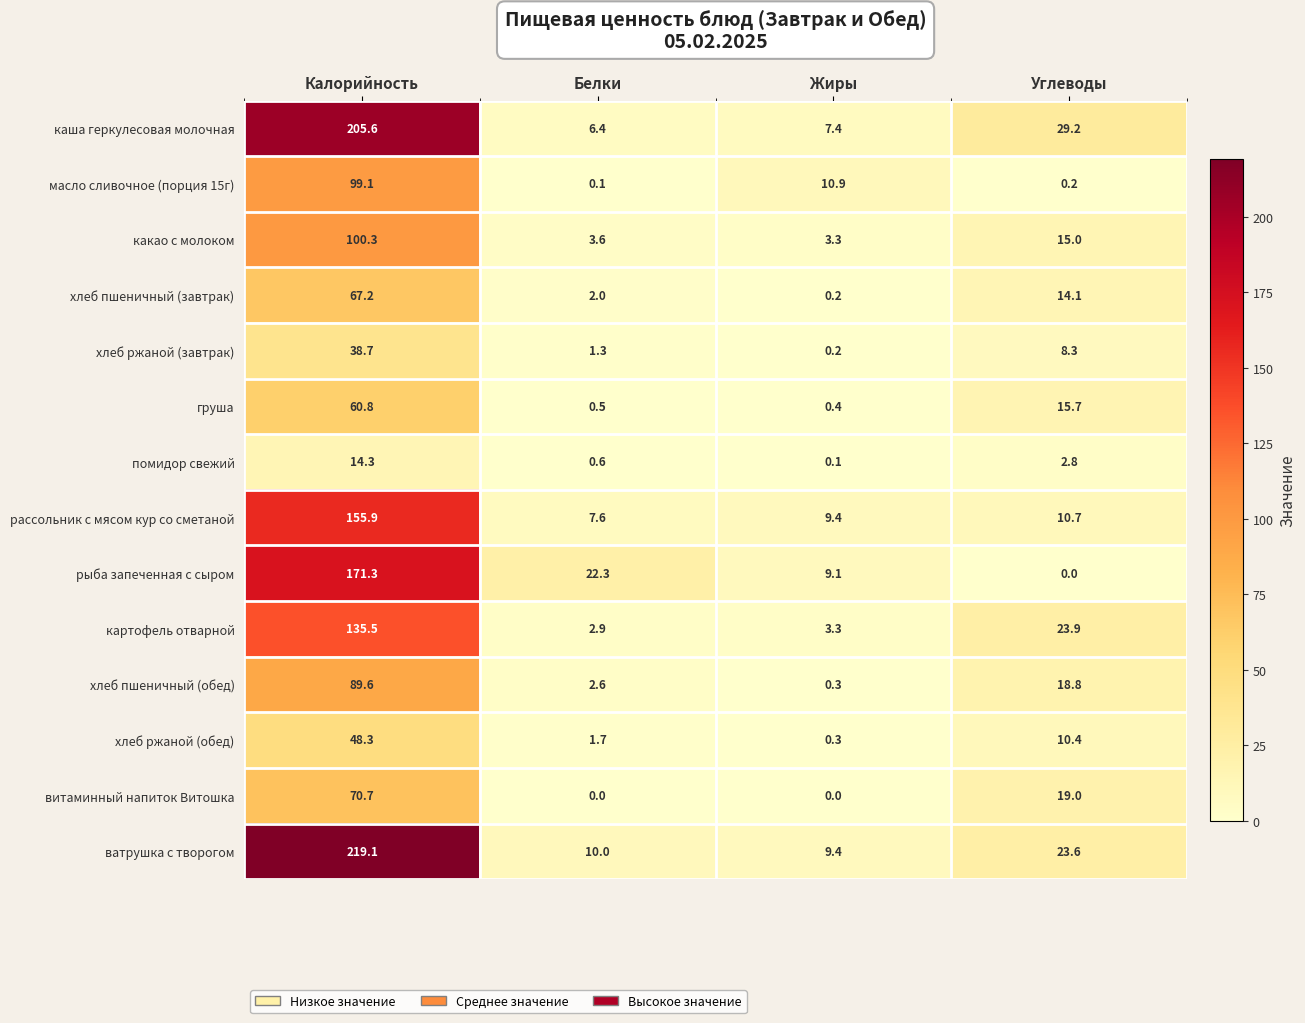

Is the value of помидор свежий at Белки greater than the value of хлеб пшеничный (обед) at Белки?

No